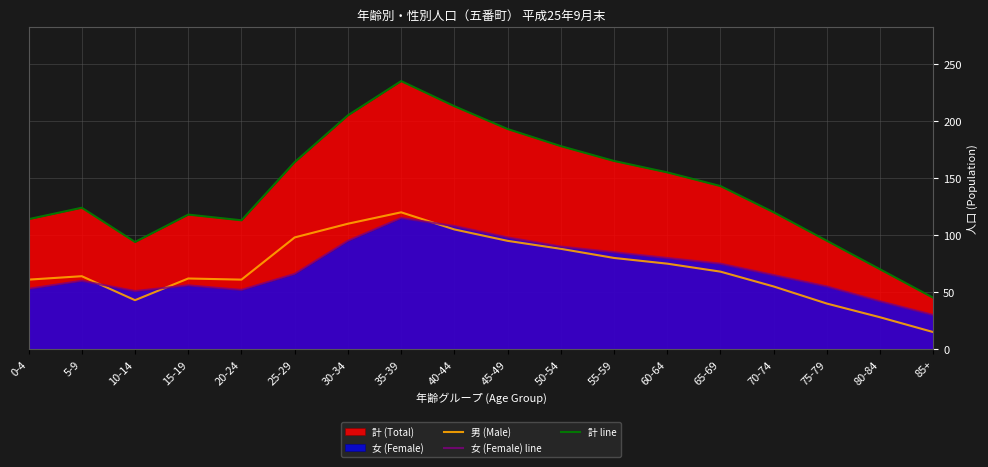

How many values in the 男 (Male) series exceed 68?

8